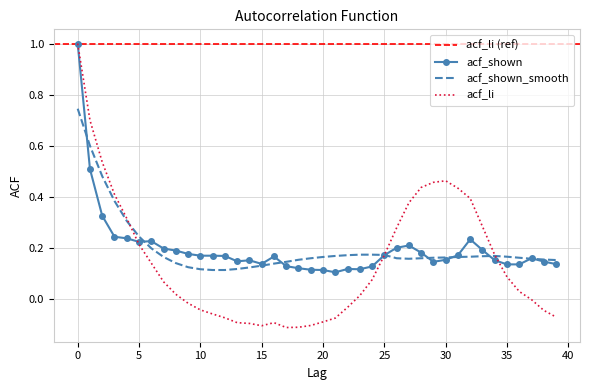

What is the difference between the maximum and minimum values in the acf_shown_smooth series?

0.6